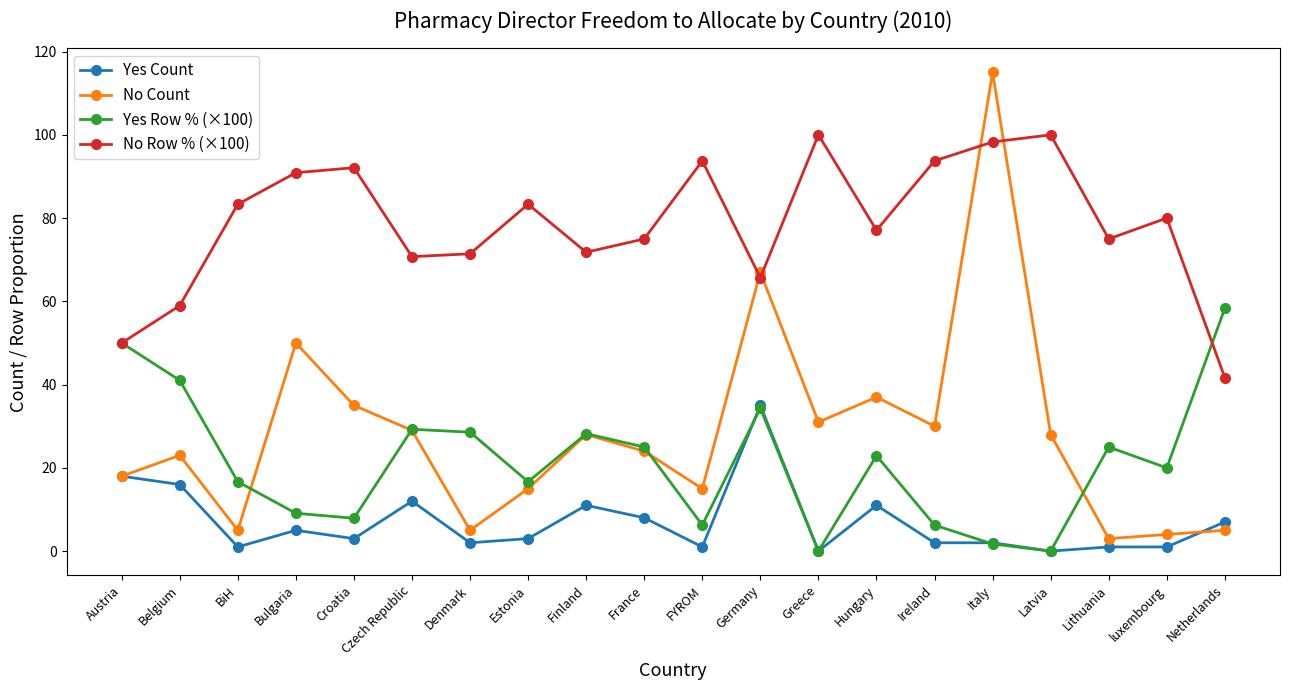

At which category does Yes Count reach its first local valley?

BiH